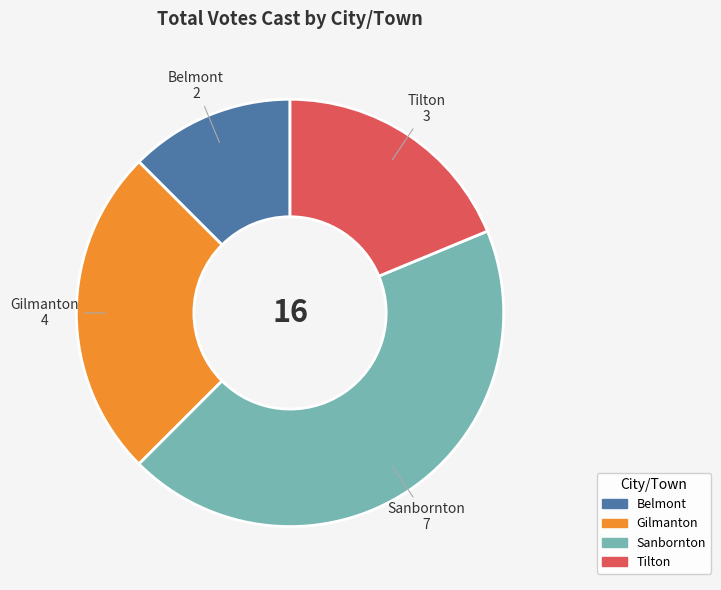

Is Gilmanton the majority of the pie?

No